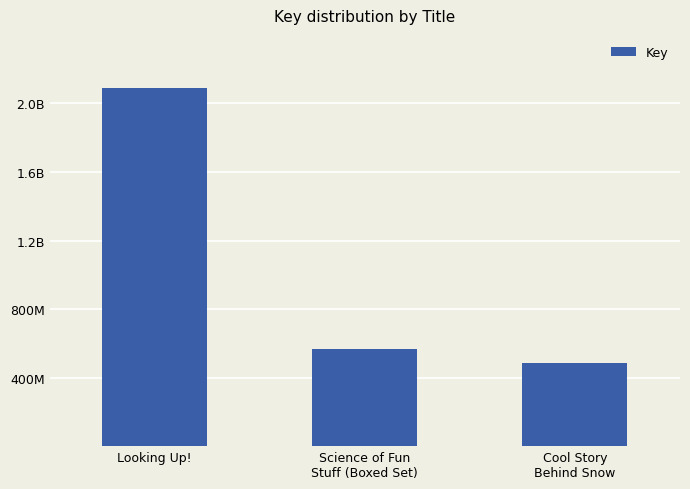

List the labels in order of value, smallest first.

Cool Story
Behind Snow, Science of Fun
Stuff (Boxed Set), Looking Up!